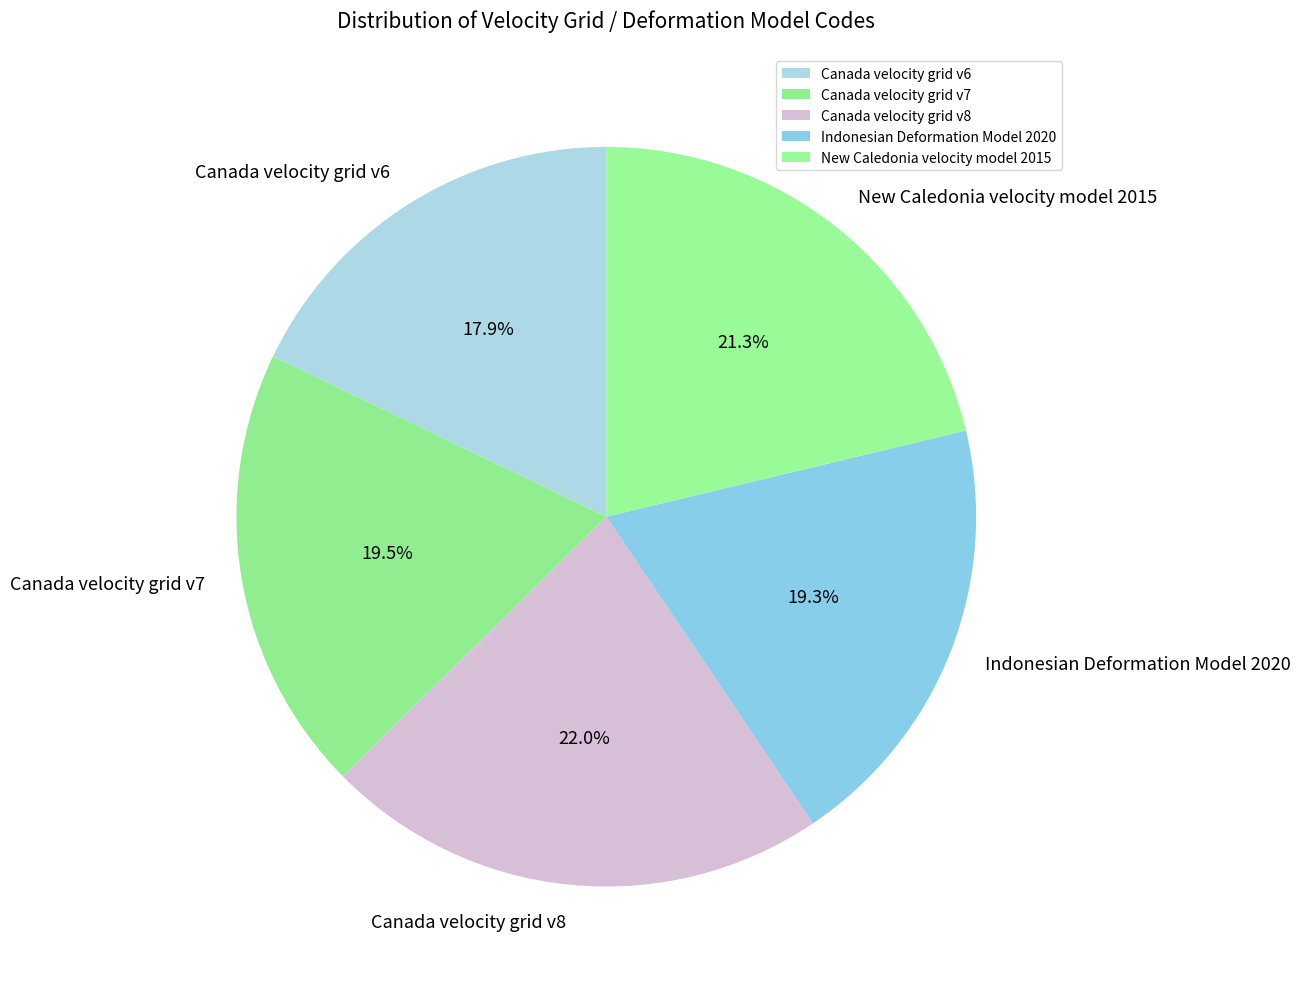

How many segments does this pie chart have?

5